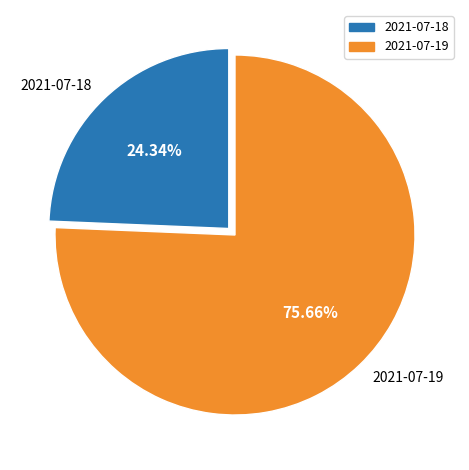

Does any single category account for the majority?

Yes